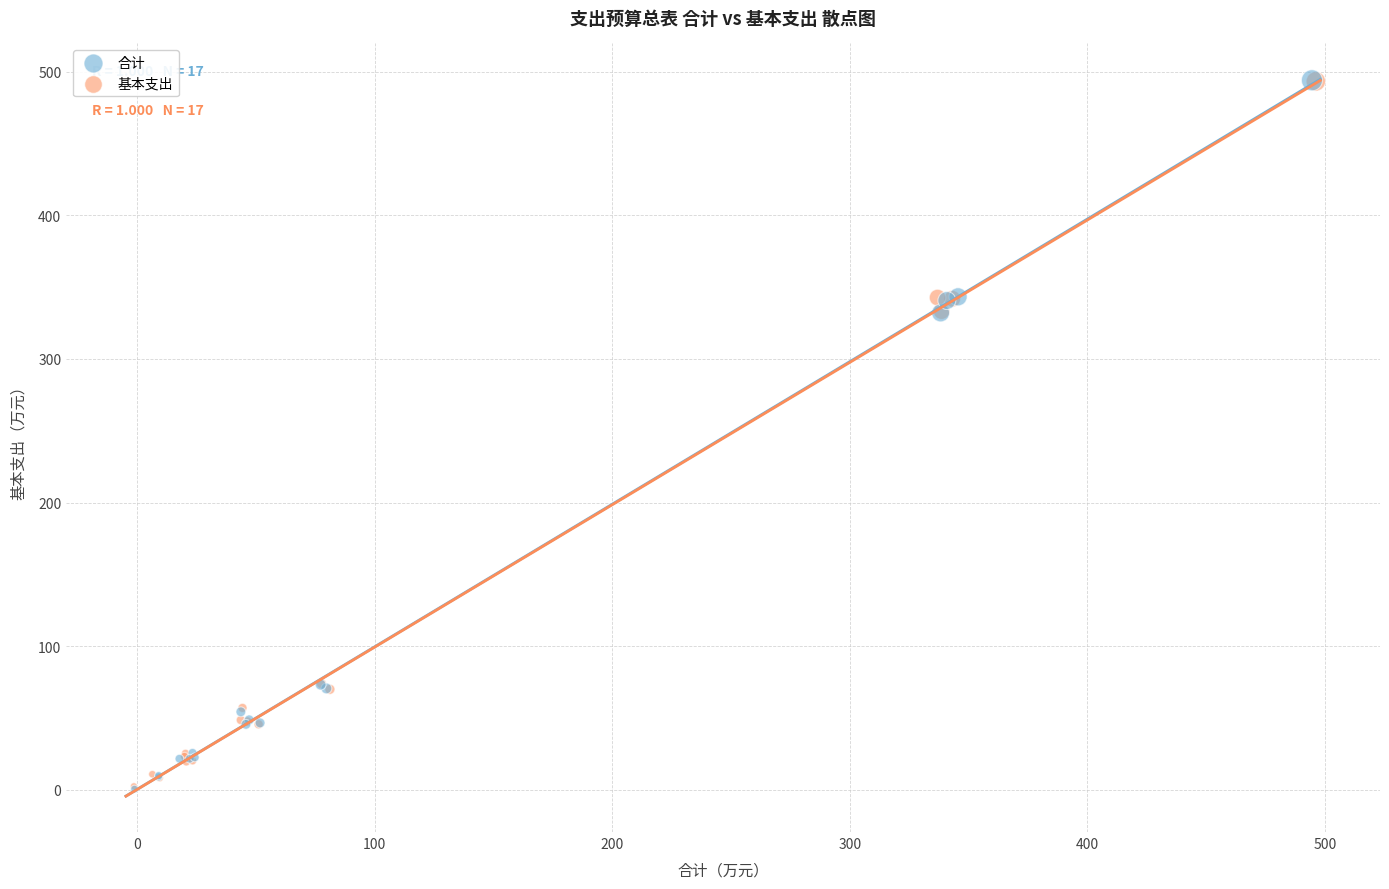

What are all the series names shown in the legend?

合计, 基本支出